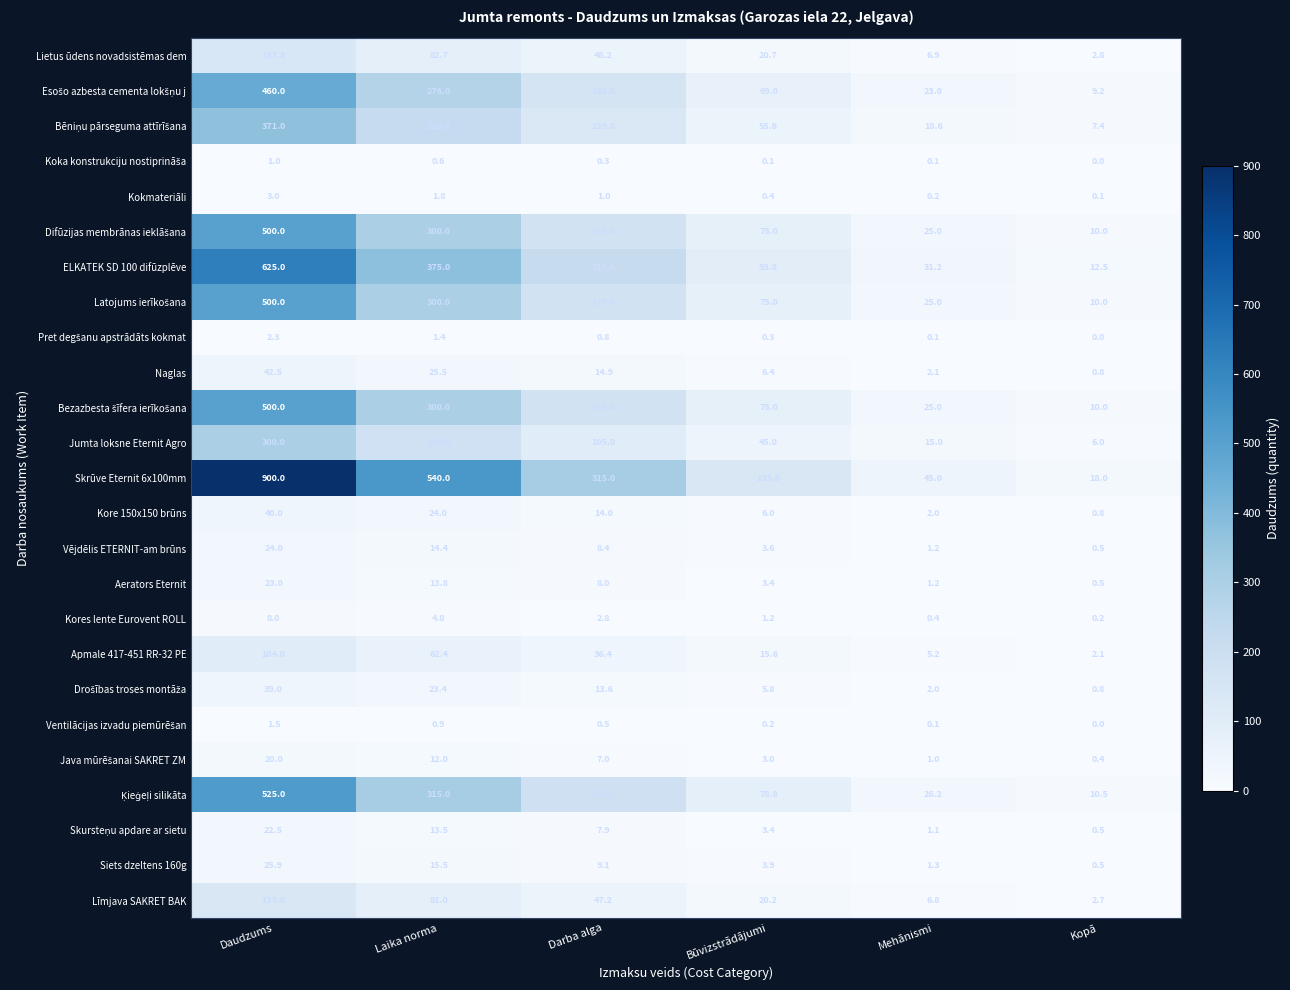

Which series has the largest total across all categories?

Skrūve Eternit 6x100mm